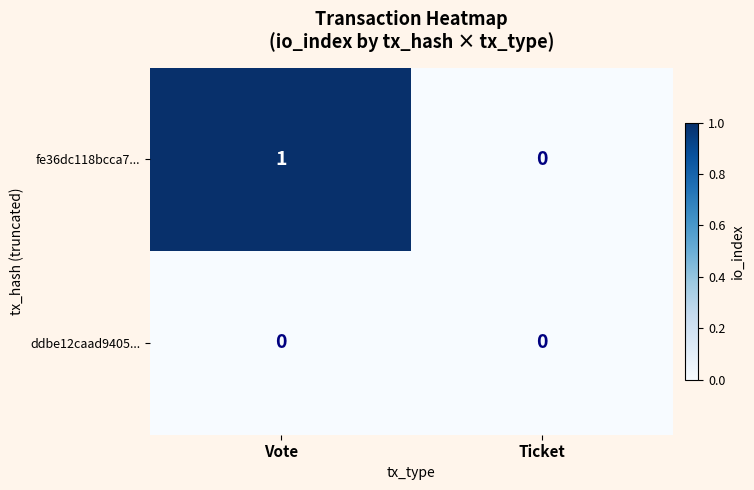

The fe36dc118bcca7... series shows 0 at Vote. True or false?

False